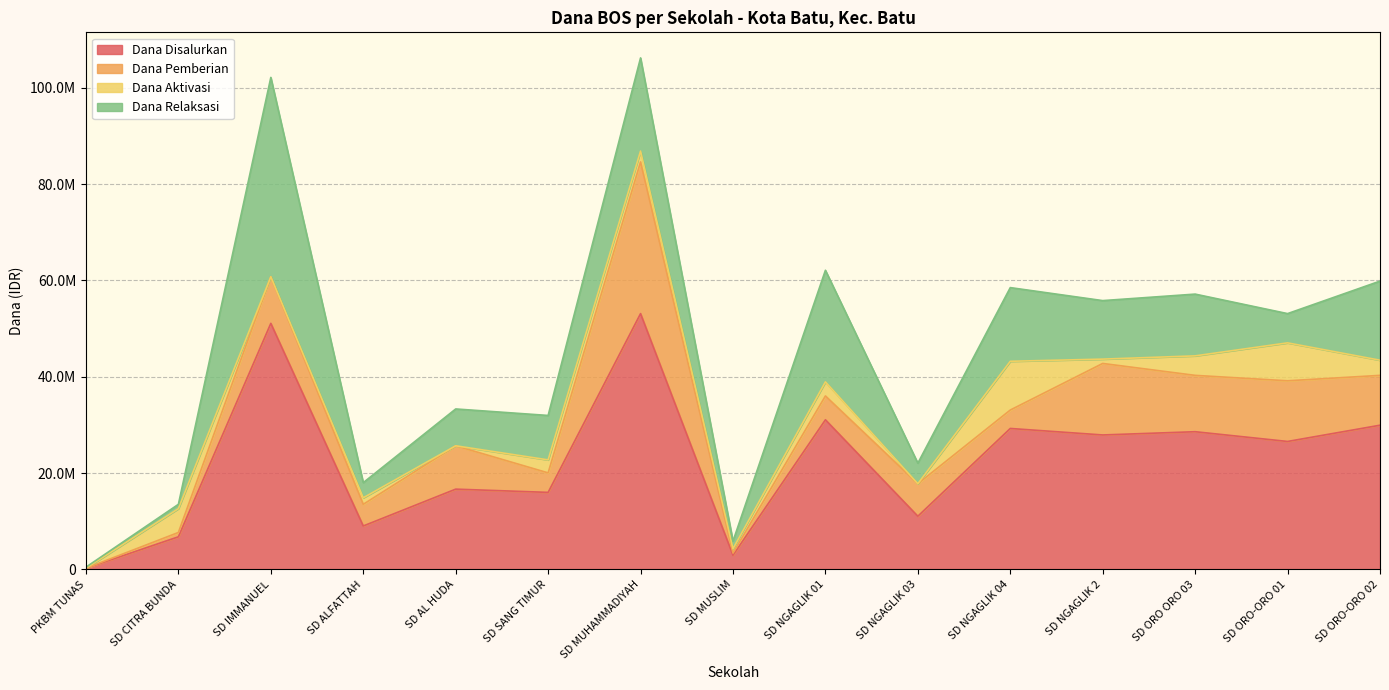

In Dana Disalurkan, how many points are higher than both neighbors (excluding endpoints)?

6